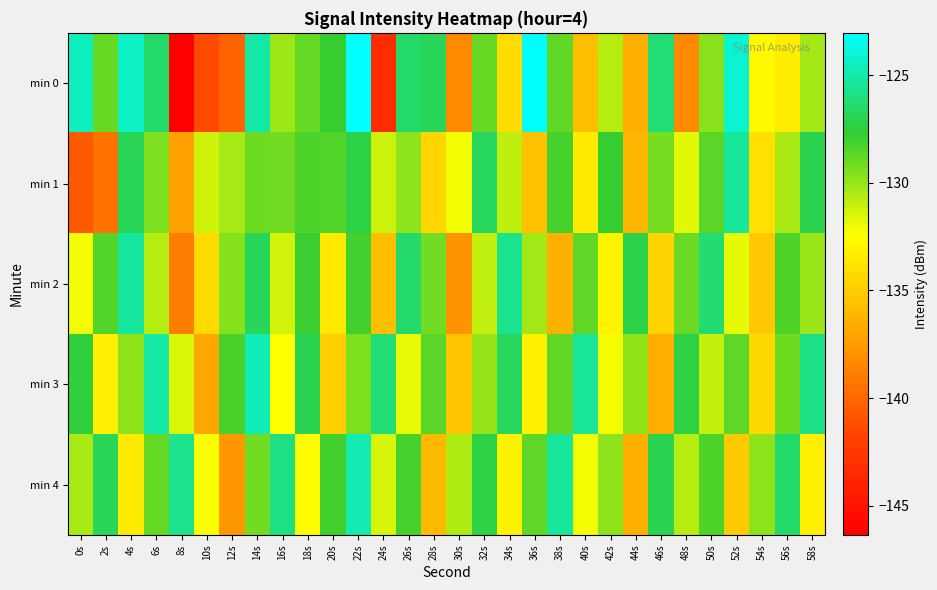

Reading left to right, transcribe all the data shown in this chart.

min 0: 0s=-124.6	2s=-128.9	4s=-124.4	6s=-126.5	8s=-146.4	10s=-141.5	12s=-140.2	14s=-125.1	16s=-130.2	18s=-128.9	20s=-127.8	22s=-123.0	24s=-143.3	26s=-126.4	28s=-126.8	30s=-138.3	32s=-128.9	34s=-134.1	36s=-123.2	38s=-128.8	40s=-135.7	42s=-130.8	44s=-136.5	46s=-126.1	48s=-138.3	50s=-129.7	52s=-124.1	54s=-132.7	56s=-133.3	58s=-130.3
min 1: 0s=-140.7	2s=-139.5	4s=-126.9	6s=-129.5	8s=-137.2	10s=-131.3	12s=-130.4	14s=-129.1	16s=-129.2	18s=-128.4	20s=-128.5	22s=-127.3	24s=-131.2	26s=-129.8	28s=-134.5	30s=-132.1	32s=-126.7	34s=-130.9	36s=-135.6	38s=-128.2	40s=-133.4	42s=-127.8	44s=-136.1	46s=-129.3	48s=-131.7	50s=-128.6	52s=-125.4	54s=-133.9	56s=-130.5	58s=-127.1
min 2: 0s=-132.1	2s=-128.5	4s=-125.3	6s=-130.7	8s=-138.9	10s=-134.2	12s=-129.6	14s=-126.8	16s=-131.4	18s=-127.9	20s=-133.5	22s=-128.1	24s=-135.7	26s=-126.5	28s=-129.2	30s=-137.8	32s=-131.0	34s=-125.6	36s=-130.3	38s=-136.4	40s=-128.7	42s=-132.9	44s=-127.2	46s=-134.6	48s=-129.0	50s=-126.3	52s=-131.8	54s=-135.2	56s=-128.4	58s=-130.1
min 3: 0s=-127.5	2s=-133.2	4s=-129.8	6s=-125.1	8s=-131.6	10s=-136.9	12s=-128.3	14s=-124.7	16s=-132.4	18s=-127.0	20s=-134.8	22s=-129.5	24s=-126.2	26s=-131.9	28s=-128.6	30s=-135.3	32s=-130.0	34s=-126.7	36s=-133.1	38s=-128.8	40s=-125.5	42s=-132.2	44s=-129.9	46s=-136.6	48s=-127.3	50s=-131.0	52s=-128.7	54s=-134.4	56s=-129.1	58s=-125.8
min 4: 0s=-130.5	2s=-126.8	4s=-133.4	6s=-128.9	8s=-125.6	10s=-132.3	12s=-137.7	14s=-129.2	16s=-125.9	18s=-132.6	20s=-128.1	22s=-124.8	24s=-131.5	26s=-128.2	28s=-135.9	30s=-130.6	32s=-127.3	34s=-133.0	36s=-128.7	38s=-125.4	40s=-132.1	42s=-129.8	44s=-136.5	46s=-127.0	48s=-130.7	50s=-128.4	52s=-135.1	54s=-129.8	56s=-126.5	58s=-133.2